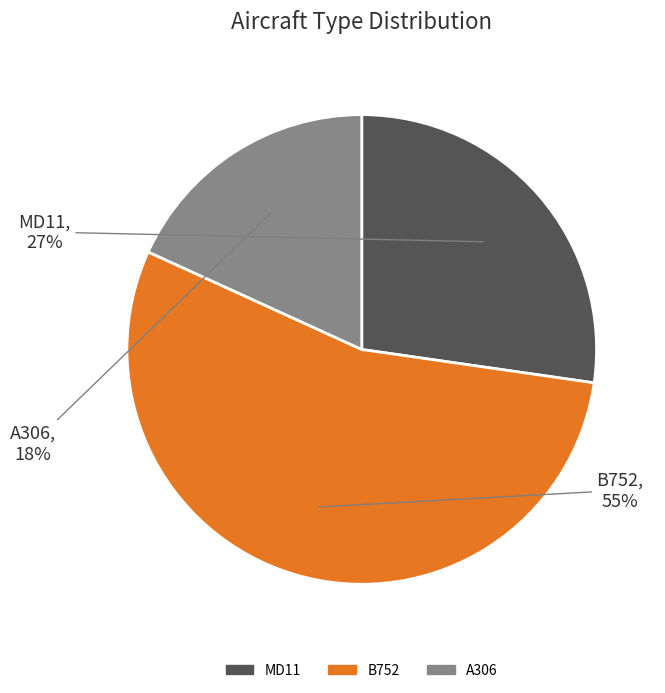

To the nearest percent, what is the average slice percentage?

33%